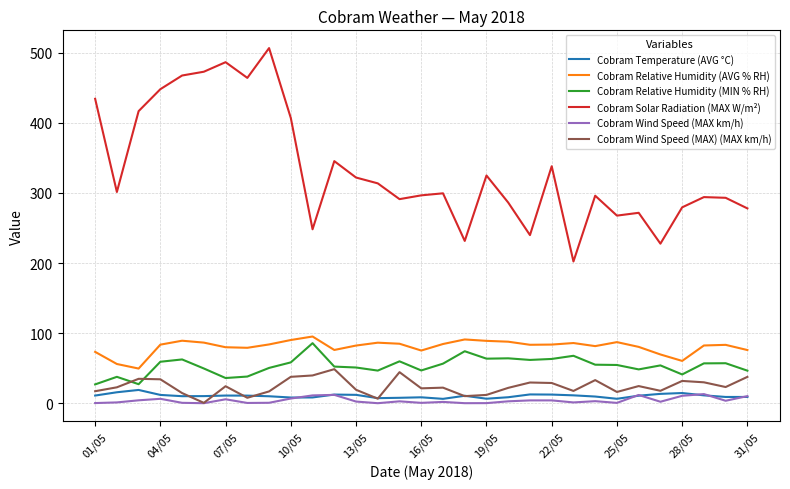

True or false: Cobram Solar Radiation (MAX W/m²) and Cobram Wind Speed (MAX) (MAX km/h) intersect in this chart.

False